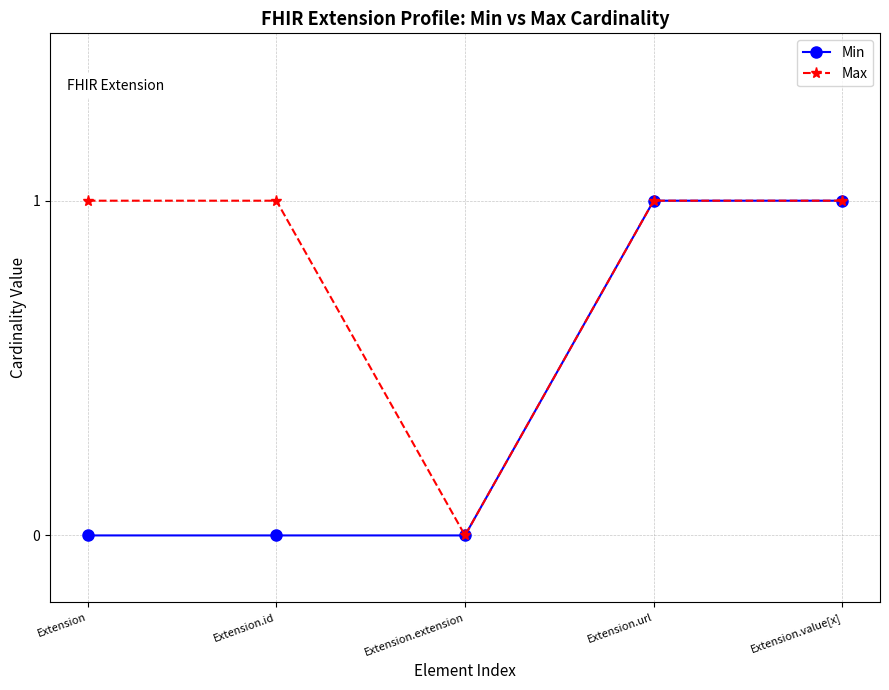

What is the maximum value for Min?

1